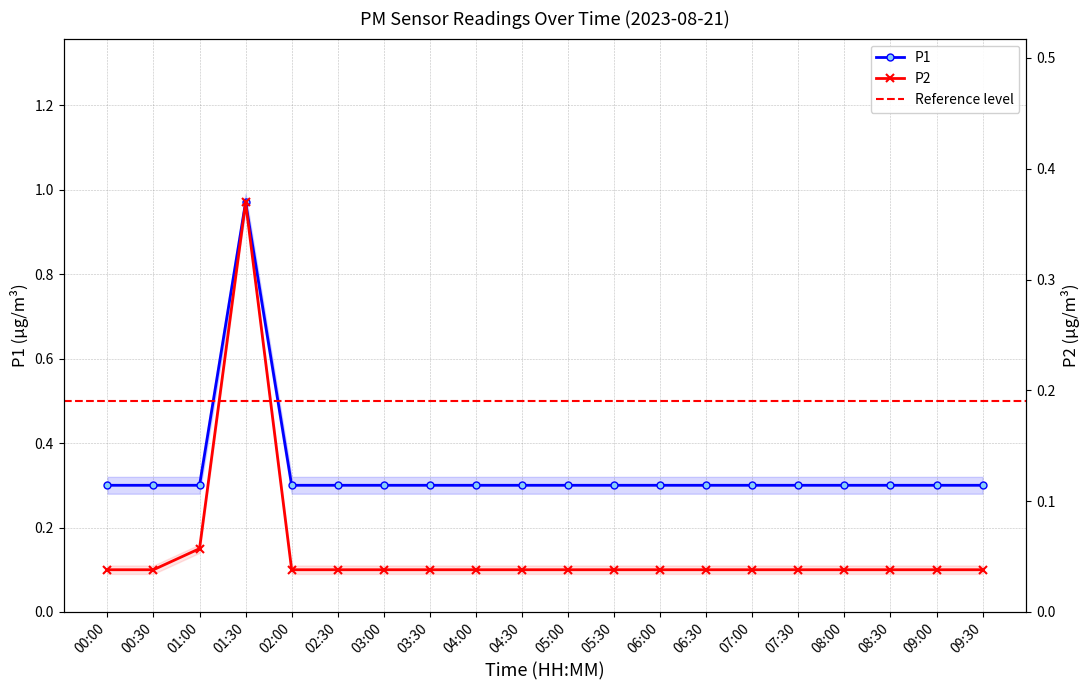

What is the difference between the maximum and second lowest values in the P1 series?

0.7